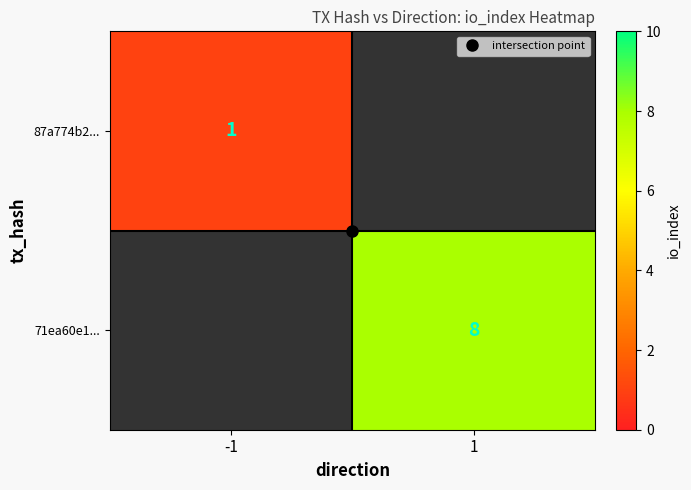

Rank the series by their average value, from lowest to highest.

87a774b2..., 71ea60e1...